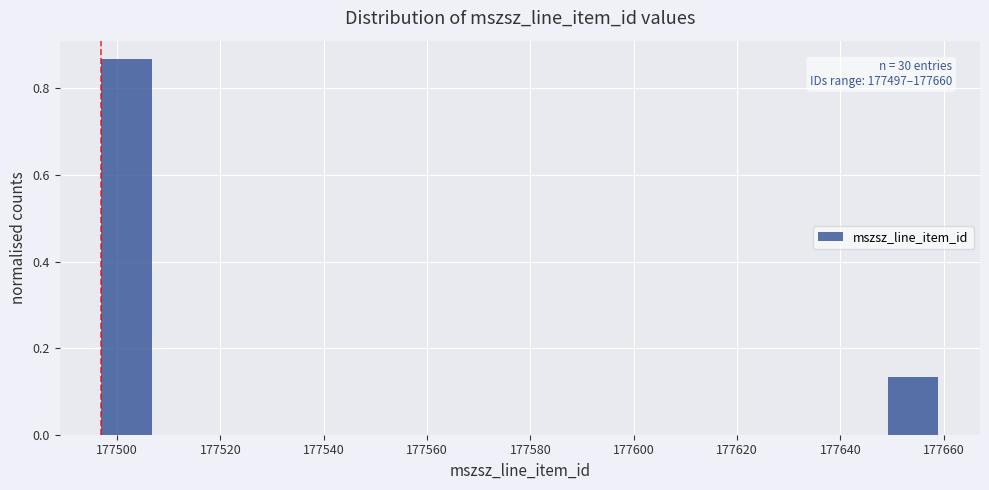

Which range on the x-axis has the tallest bar?

177498 to 177508